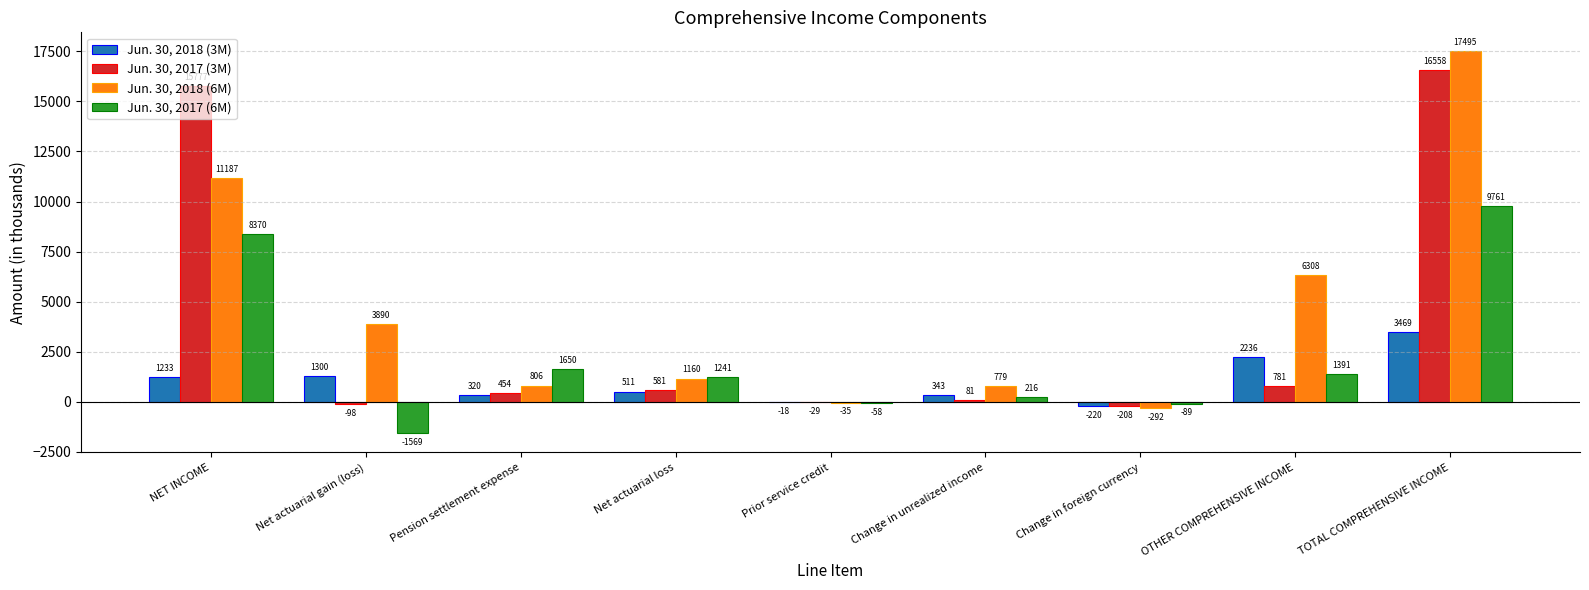

What is the total value across all series at NET INCOME?

36567